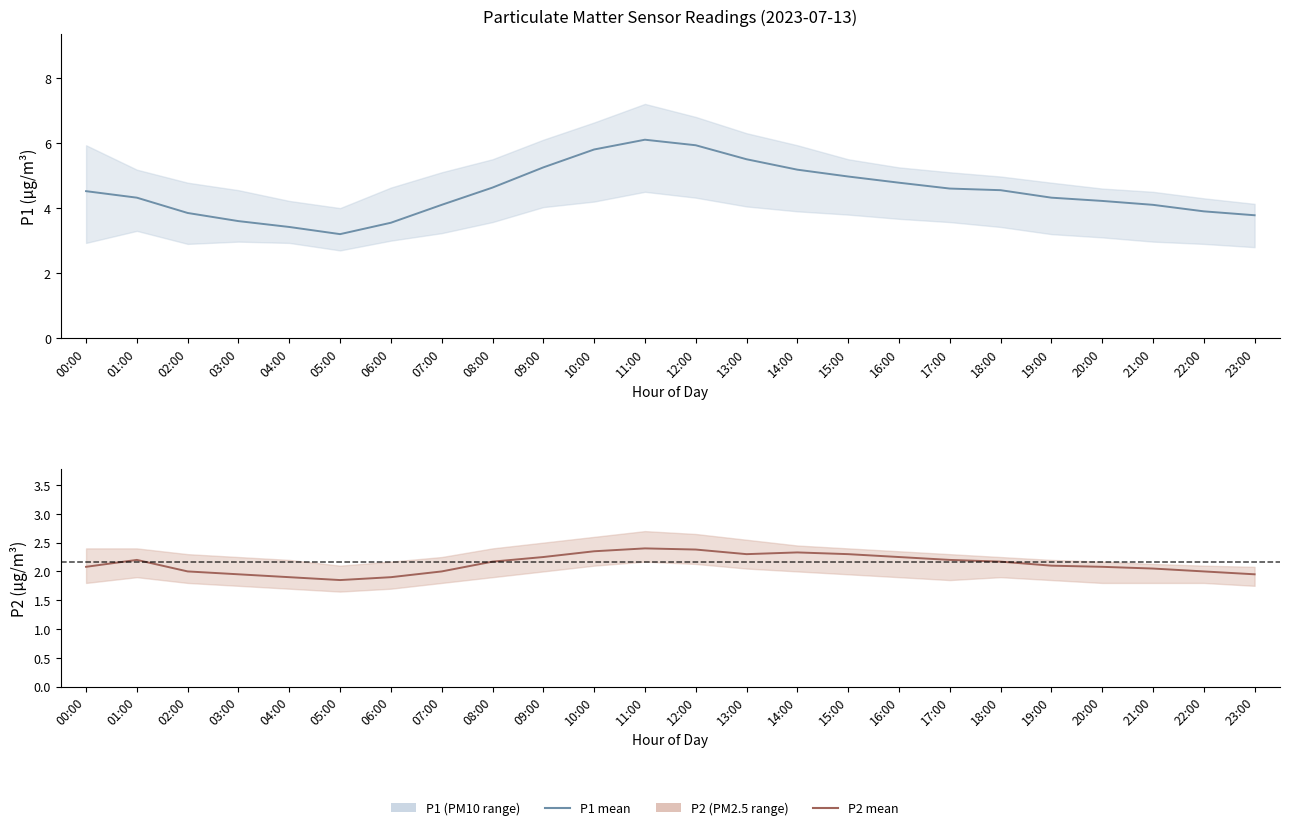

Where is the first local minimum for P1?

05:00